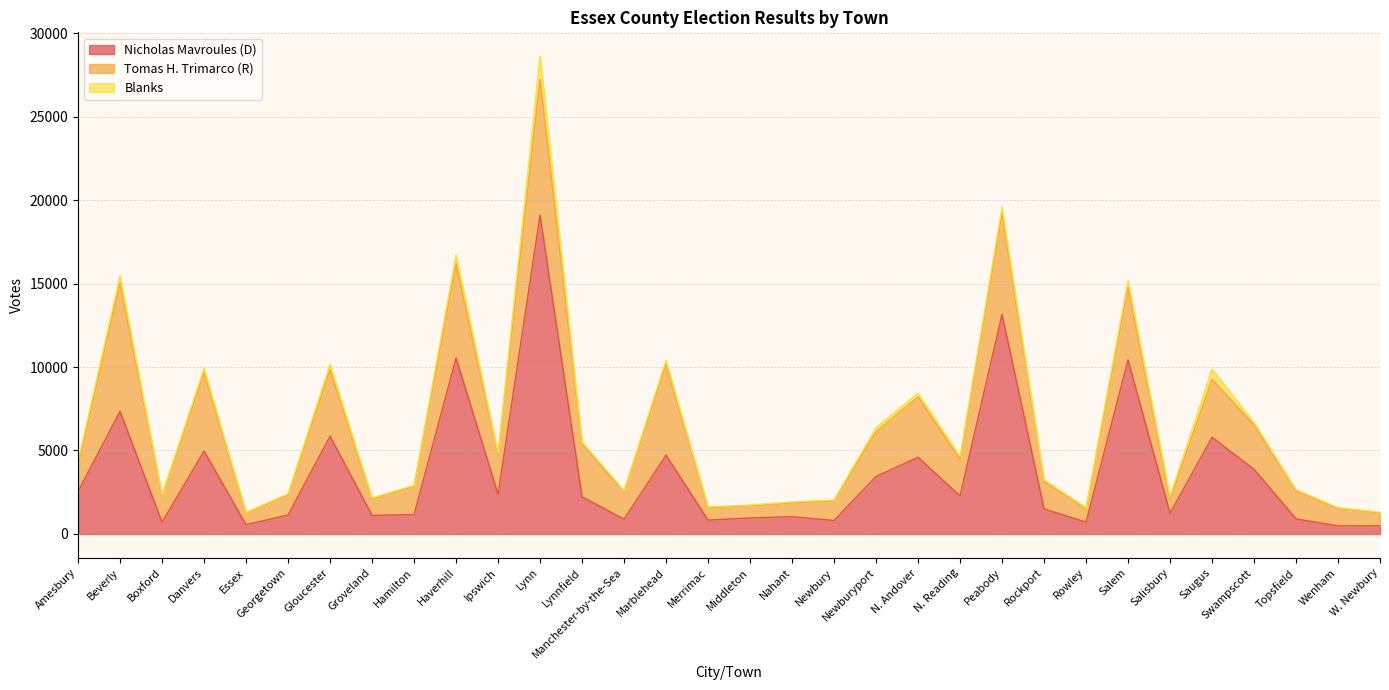

In Tomas H. Trimarco (R), how many points are lower than both neighbors (excluding endpoints)?

9